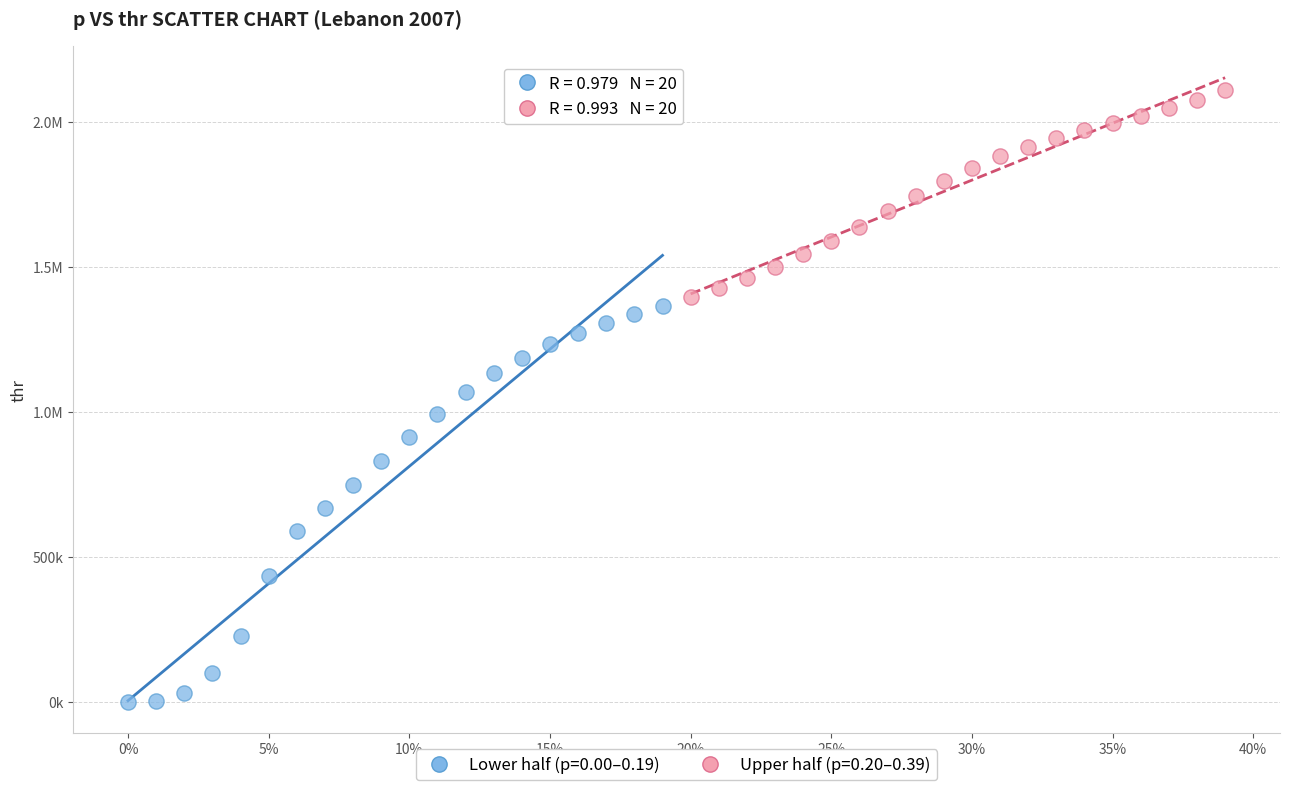

What are all the series names shown in the legend?

Lower half (p=0.00–0.19), Upper half (p=0.20–0.39)